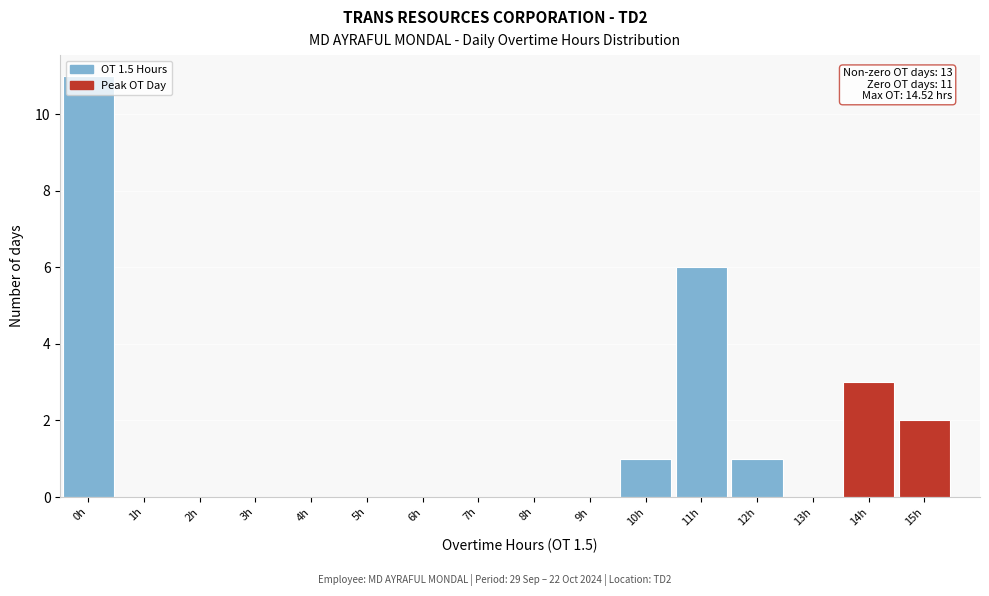

Over which range of the x-axis is the bar tallest?

-0.5 to 0.5